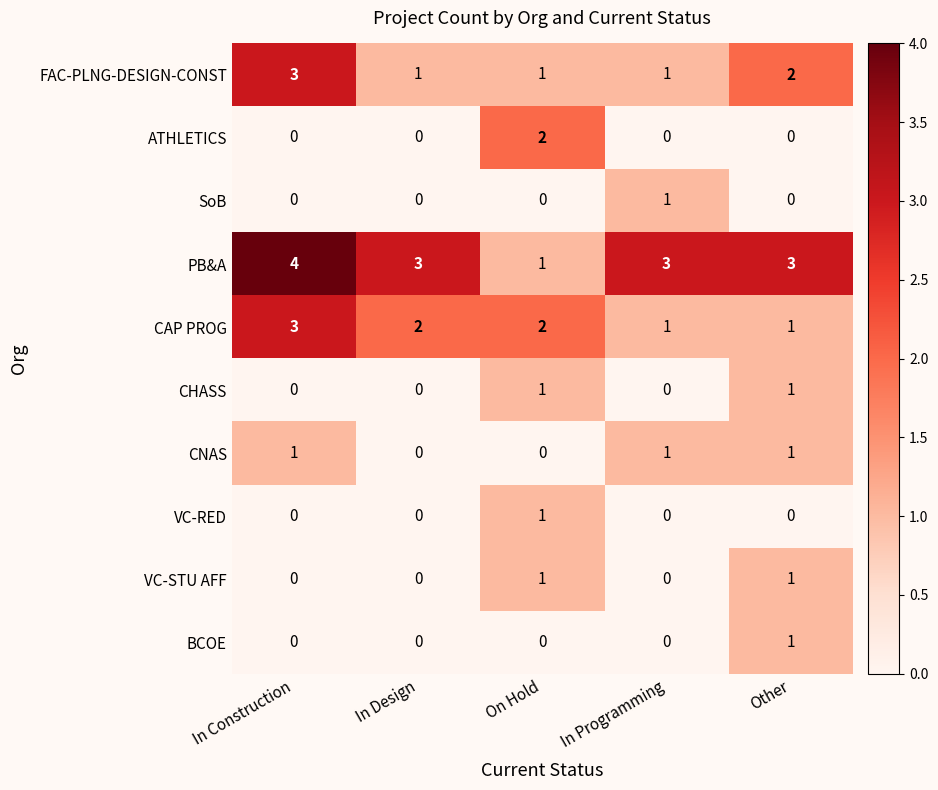

Is it true that SoB equals 0 at In Programming?

False